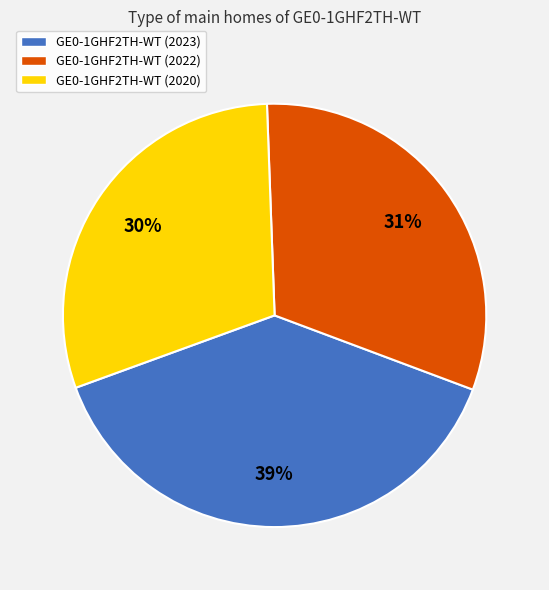

Which has a higher value, GE0-1GHF2TH-WT (2020) or GE0-1GHF2TH-WT (2023)?

GE0-1GHF2TH-WT (2023)